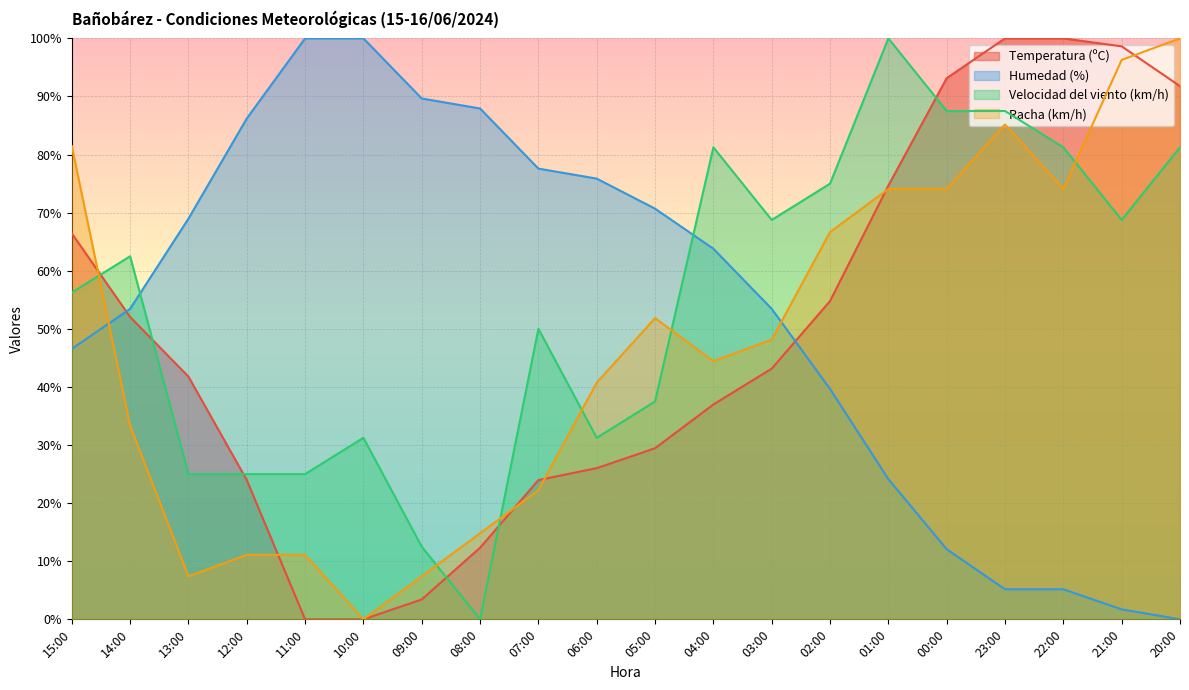

Count the number of categories in the chart.

20